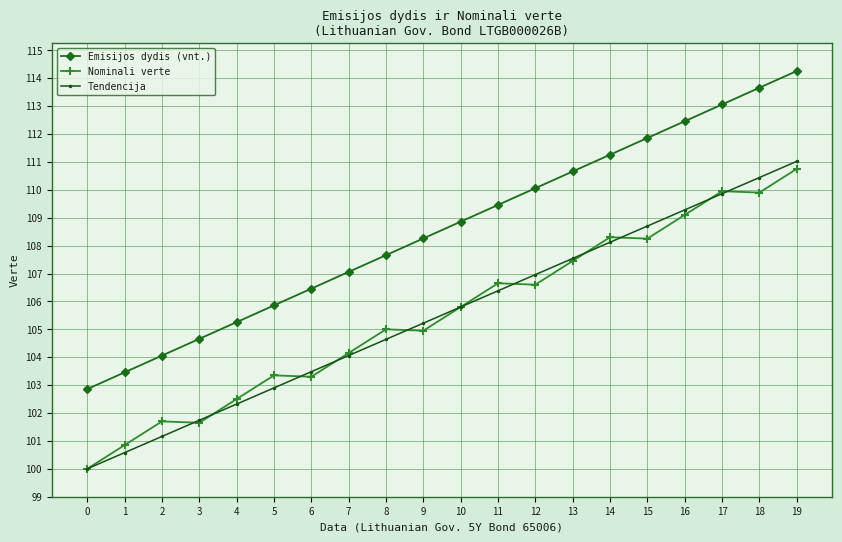

What is the sum of all Emisijos dydis (vnt.) values?

2171.1